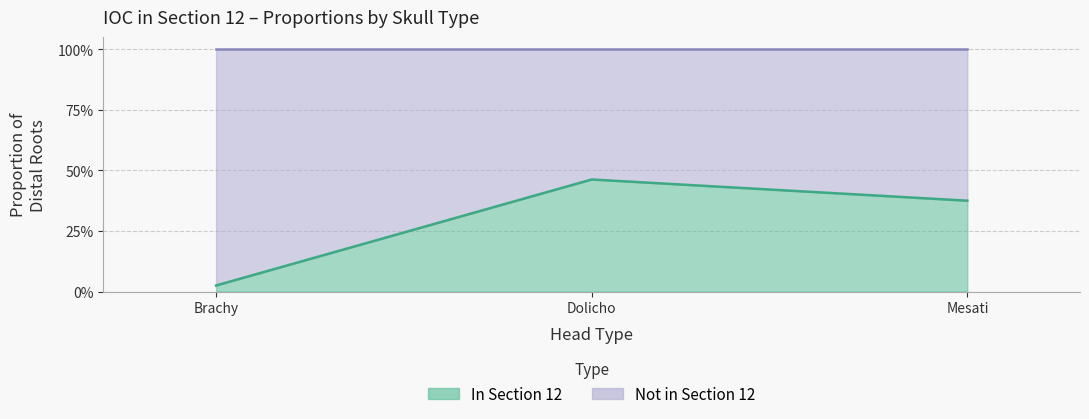

Which category has the lowest value across all series?

Brachy